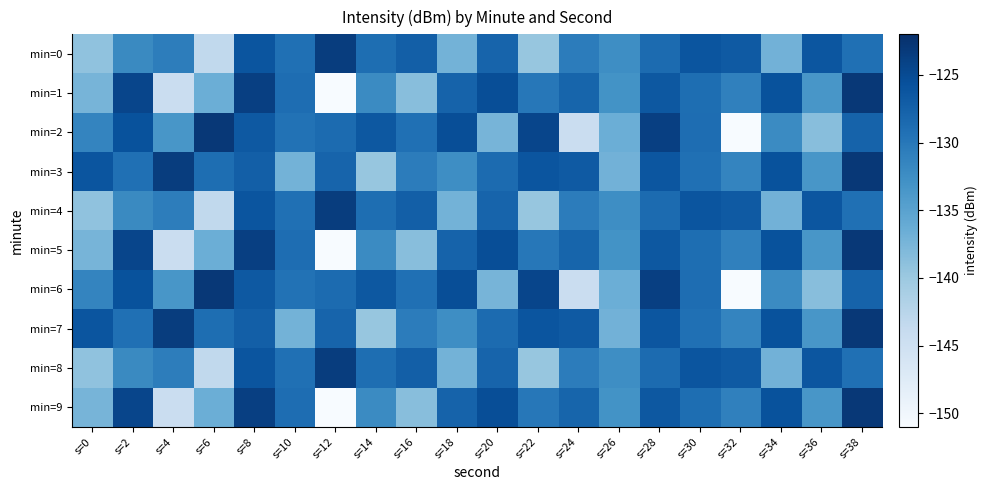

Reading left to right, extract all data points from this chart.

min=0: s=0=-139.1	s=2=-132.0	s=4=-130.7	s=6=-143.4	s=8=-126.1	s=10=-129.2	s=12=-123.5	s=14=-128.9	s=16=-127.3	s=18=-137.1	s=20=-127.8	s=22=-139.6	s=24=-130.6	s=26=-132.5	s=28=-128.7	s=30=-126.1	s=32=-126.7	s=34=-137.0	s=36=-126.2	s=38=-129.2
min=1: s=0=-137.3	s=2=-124.4	s=4=-144.3	s=6=-136.6	s=8=-123.8	s=10=-128.8	s=12=-151.0	s=14=-132.1	s=16=-138.6	s=18=-127.7	s=20=-125.4	s=22=-130.0	s=24=-128.0	s=26=-133.0	s=28=-126.5	s=30=-129.0	s=32=-131.0	s=34=-125.8	s=36=-133.4	s=38=-123.0
min=2: s=0=-131.5	s=2=-125.8	s=4=-133.4	s=6=-123.0	s=8=-126.6	s=10=-129.4	s=12=-128.6	s=14=-126.5	s=16=-129.1	s=18=-125.4	s=20=-137.3	s=22=-124.4	s=24=-144.3	s=26=-136.6	s=28=-123.8	s=30=-128.8	s=32=-151.0	s=34=-132.1	s=36=-138.6	s=38=-127.7
min=3: s=0=-126.1	s=2=-129.2	s=4=-123.5	s=6=-128.9	s=8=-127.3	s=10=-137.1	s=12=-127.8	s=14=-139.6	s=16=-130.6	s=18=-132.5	s=20=-128.7	s=22=-126.1	s=24=-126.7	s=26=-137.0	s=28=-126.2	s=30=-129.2	s=32=-131.5	s=34=-125.8	s=36=-133.4	s=38=-123.0
min=4: s=0=-139.1	s=2=-132.0	s=4=-130.7	s=6=-143.4	s=8=-126.1	s=10=-129.2	s=12=-123.5	s=14=-128.9	s=16=-127.3	s=18=-137.1	s=20=-127.8	s=22=-139.6	s=24=-130.6	s=26=-132.5	s=28=-128.7	s=30=-126.1	s=32=-126.7	s=34=-137.0	s=36=-126.2	s=38=-129.2
min=5: s=0=-137.3	s=2=-124.4	s=4=-144.3	s=6=-136.6	s=8=-123.8	s=10=-128.8	s=12=-151.0	s=14=-132.1	s=16=-138.6	s=18=-127.7	s=20=-125.4	s=22=-130.0	s=24=-128.0	s=26=-133.0	s=28=-126.5	s=30=-129.0	s=32=-131.0	s=34=-125.8	s=36=-133.4	s=38=-123.0
min=6: s=0=-131.5	s=2=-125.8	s=4=-133.4	s=6=-123.0	s=8=-126.6	s=10=-129.4	s=12=-128.6	s=14=-126.5	s=16=-129.1	s=18=-125.4	s=20=-137.3	s=22=-124.4	s=24=-144.3	s=26=-136.6	s=28=-123.8	s=30=-128.8	s=32=-151.0	s=34=-132.1	s=36=-138.6	s=38=-127.7
min=7: s=0=-126.1	s=2=-129.2	s=4=-123.5	s=6=-128.9	s=8=-127.3	s=10=-137.1	s=12=-127.8	s=14=-139.6	s=16=-130.6	s=18=-132.5	s=20=-128.7	s=22=-126.1	s=24=-126.7	s=26=-137.0	s=28=-126.2	s=30=-129.2	s=32=-131.5	s=34=-125.8	s=36=-133.4	s=38=-123.0
min=8: s=0=-139.1	s=2=-132.0	s=4=-130.7	s=6=-143.4	s=8=-126.1	s=10=-129.2	s=12=-123.5	s=14=-128.9	s=16=-127.3	s=18=-137.1	s=20=-127.8	s=22=-139.6	s=24=-130.6	s=26=-132.5	s=28=-128.7	s=30=-126.1	s=32=-126.7	s=34=-137.0	s=36=-126.2	s=38=-129.2
min=9: s=0=-137.3	s=2=-124.4	s=4=-144.3	s=6=-136.6	s=8=-123.8	s=10=-128.8	s=12=-151.0	s=14=-132.1	s=16=-138.6	s=18=-127.7	s=20=-125.4	s=22=-130.0	s=24=-128.0	s=26=-133.0	s=28=-126.5	s=30=-129.0	s=32=-131.0	s=34=-125.8	s=36=-133.4	s=38=-123.0